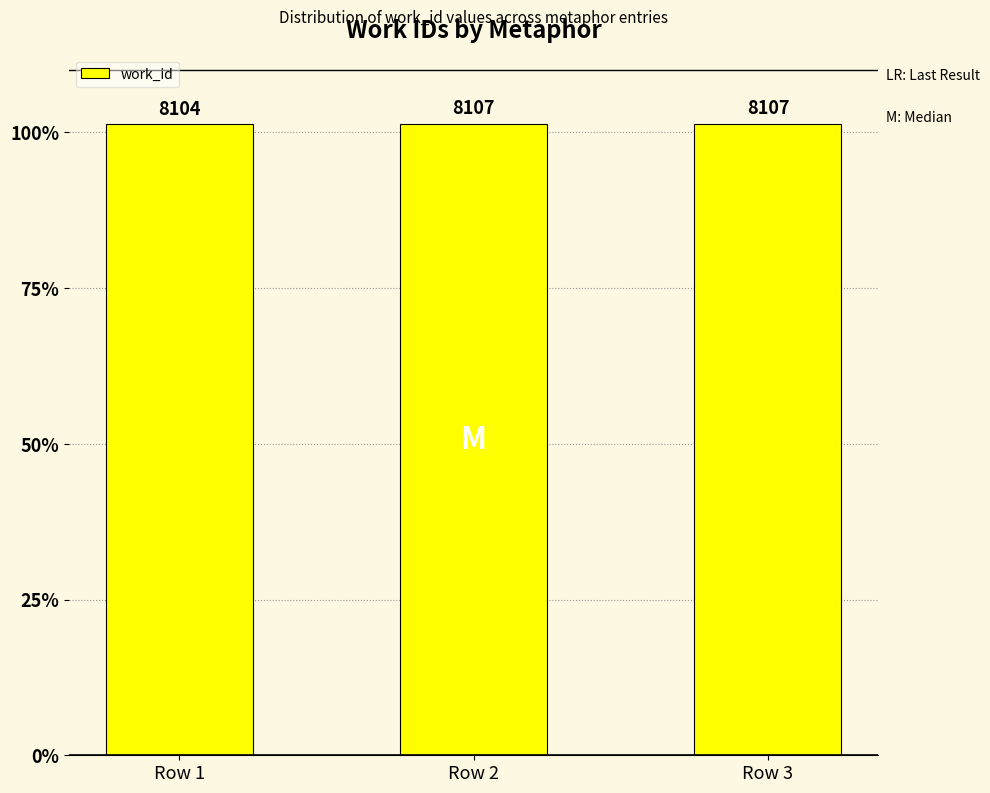

Approximately how many times larger is the value at Row 1 compared to Row 2?

1.0